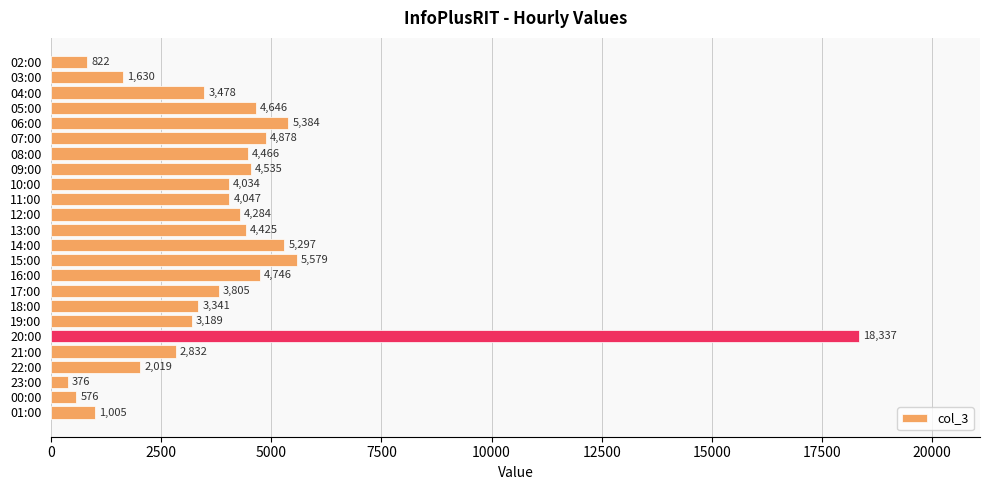

How many values are below 4047?

12